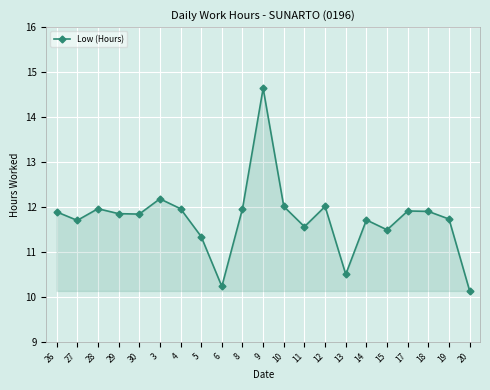

Is it true that the value at 27 is 3.8?

False